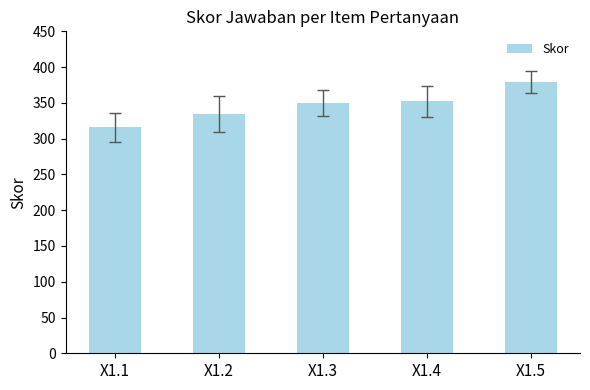

What is the change in value from X1.3 to X1.5?

+29